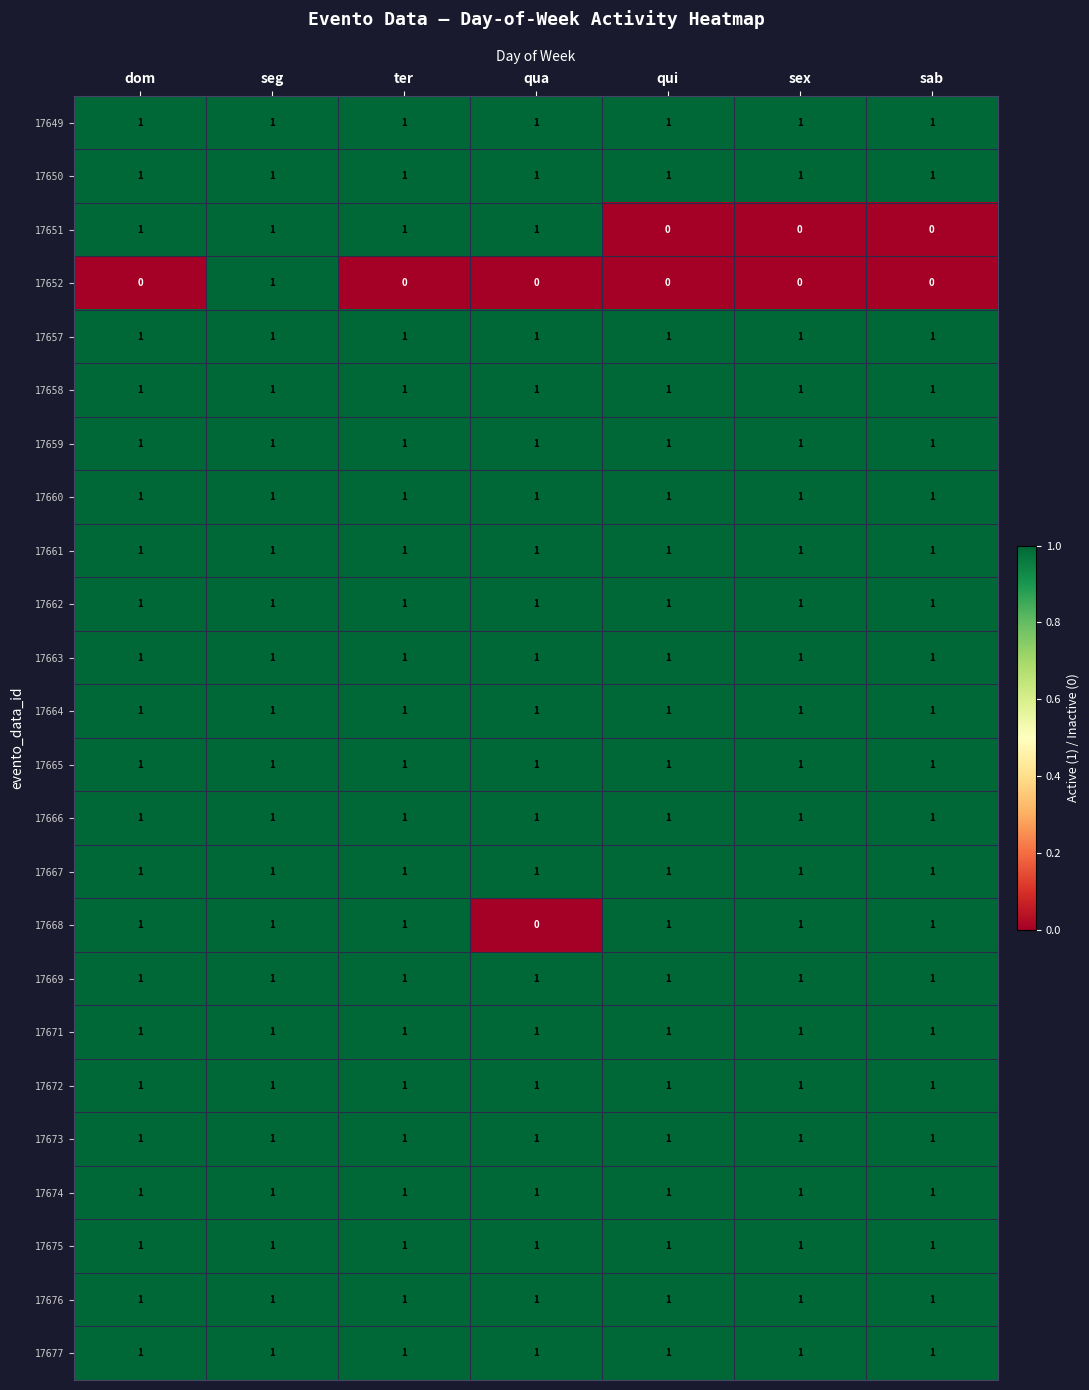

Which series changed the most between dom and qua?

17668